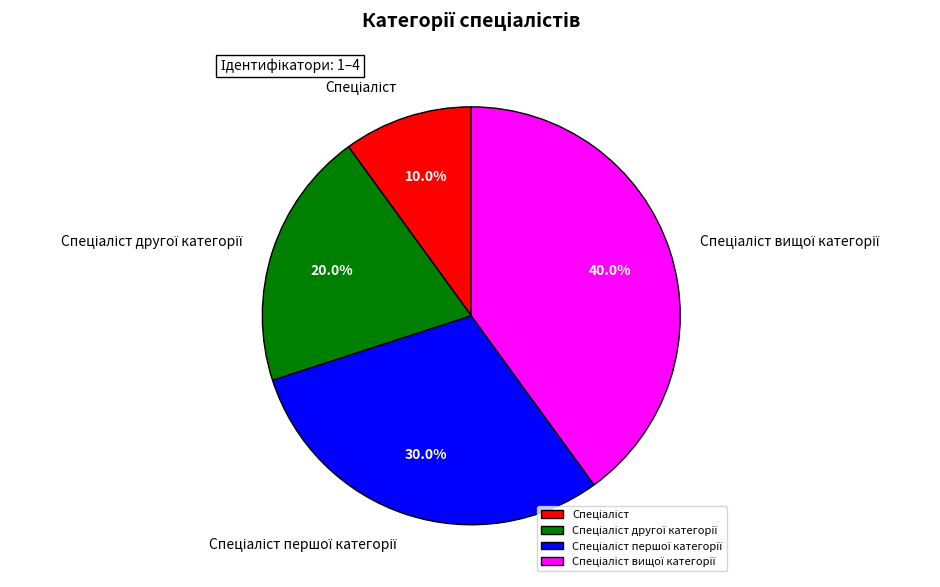

Is there any slice that represents more than half of the pie?

No